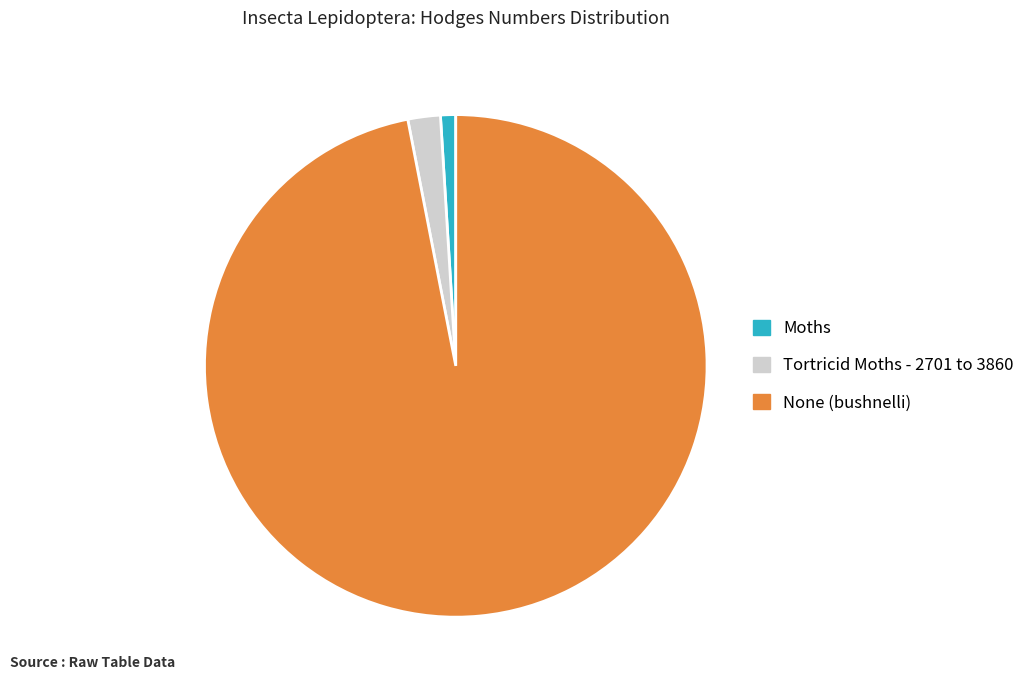

Rank the categories by value from highest to lowest.

None (bushnelli), Tortricid Moths - 2701 to 3860, Moths